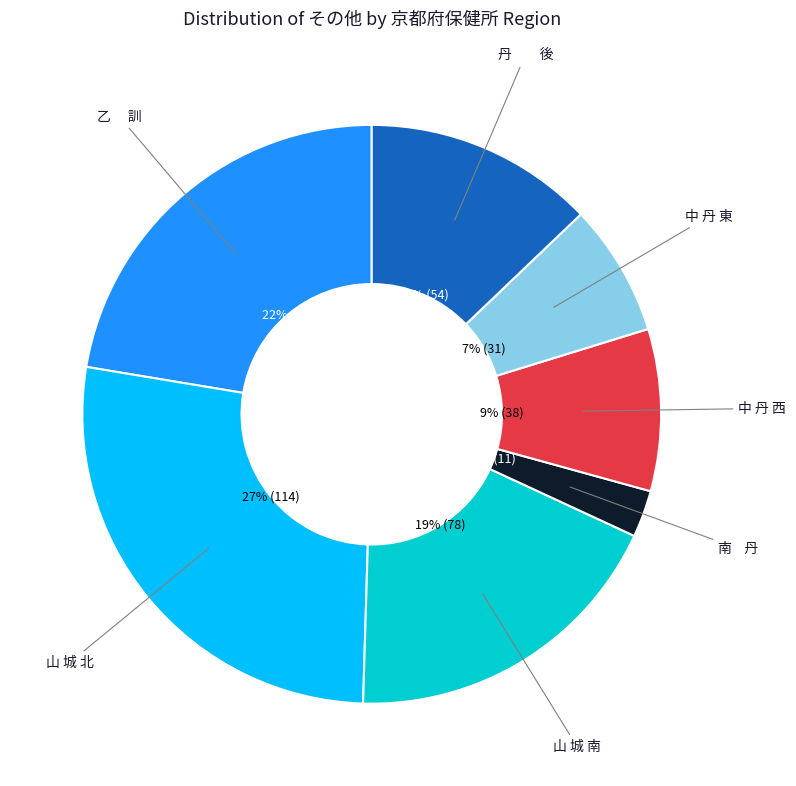

How many segments does this pie chart have?

7